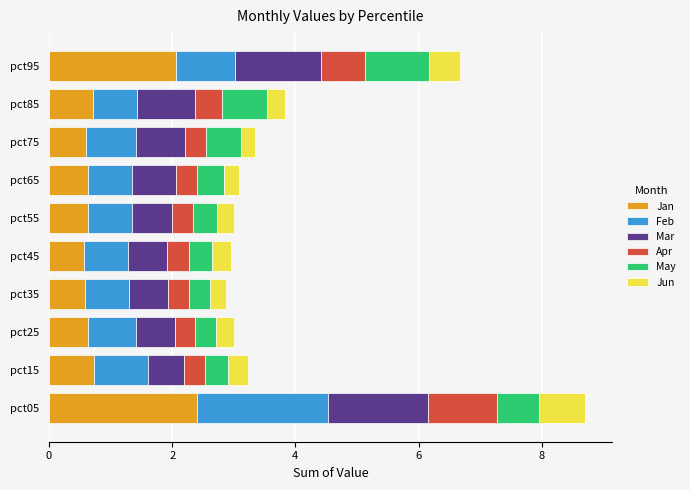

What is the lowest value of the Jan series?

0.6